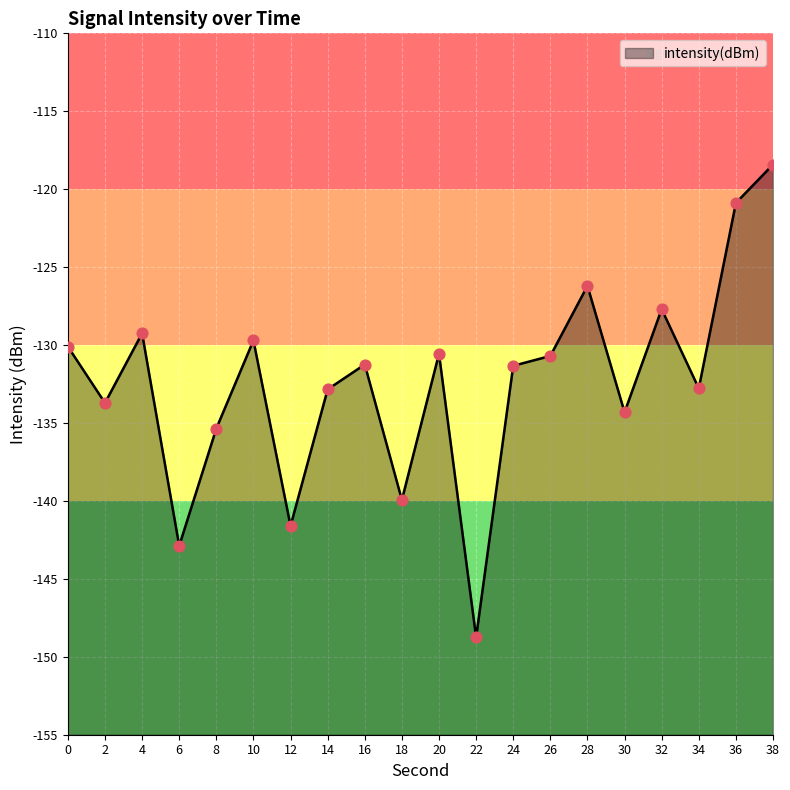

Which has a higher value, 32 or 0?

32